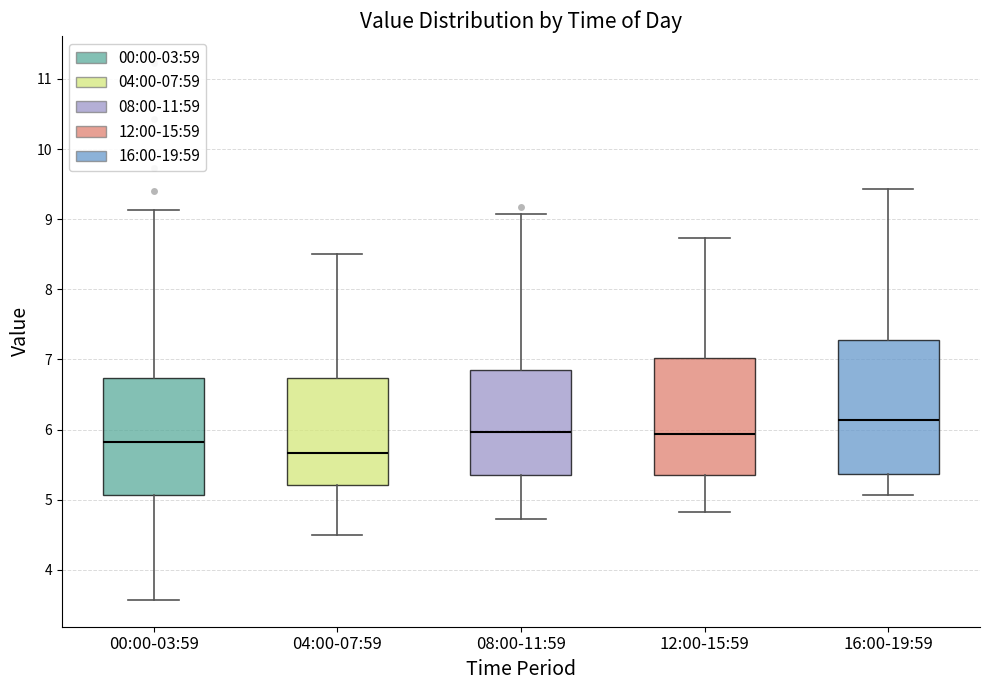

Where is the lower edge of the box for 12:00-15:59 on the y-axis? The values are not printed on the chart, so give them approximately, as read against the axis.

5.3